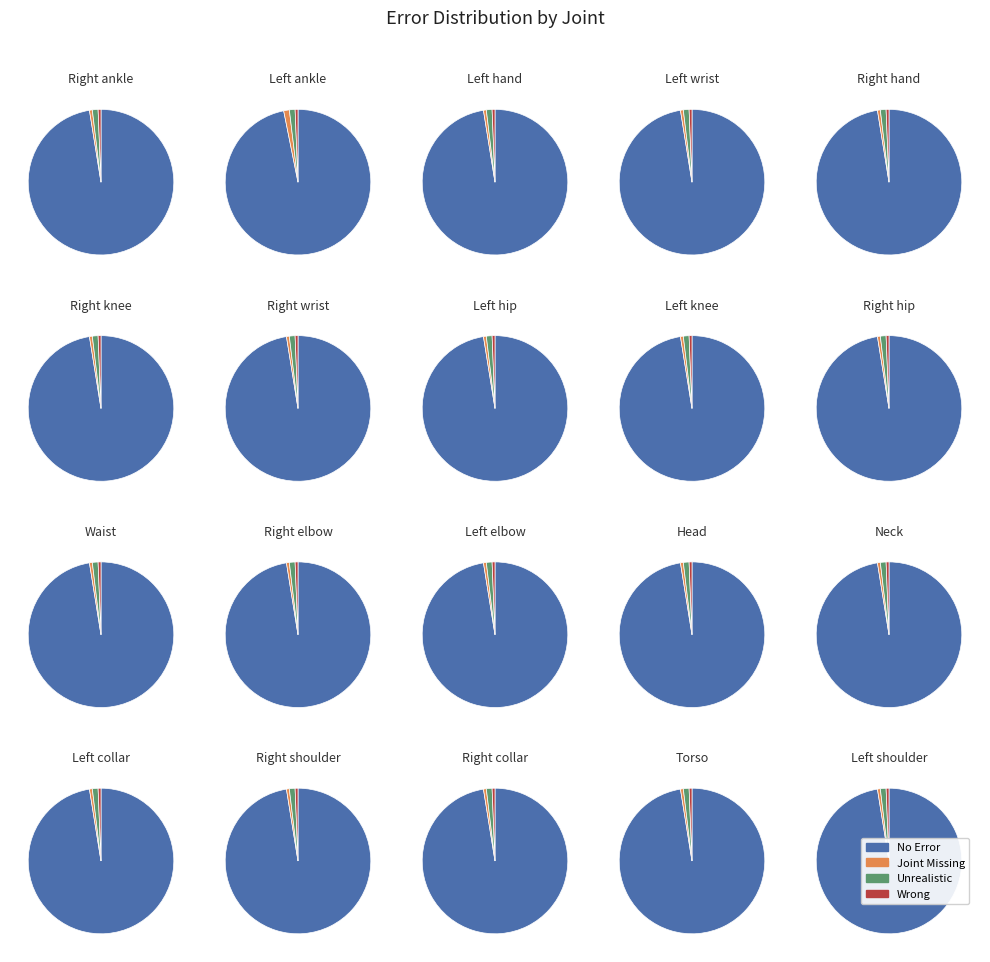

The 5 slice represents 15% of the pie. True or false?

False